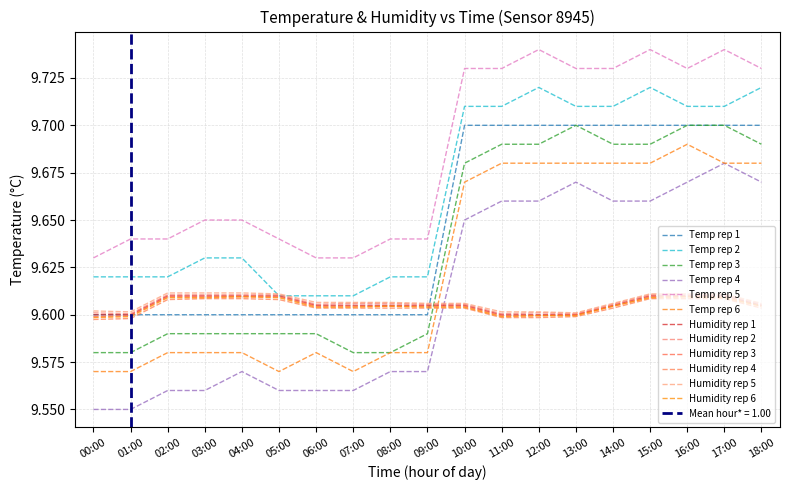

True or false: temperature and humidity intersect in this chart.

True